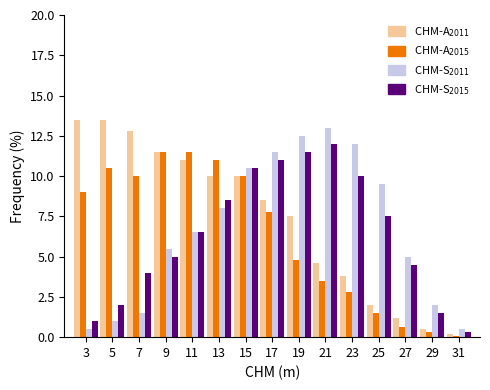

At which category is the sum across all series the highest?

15